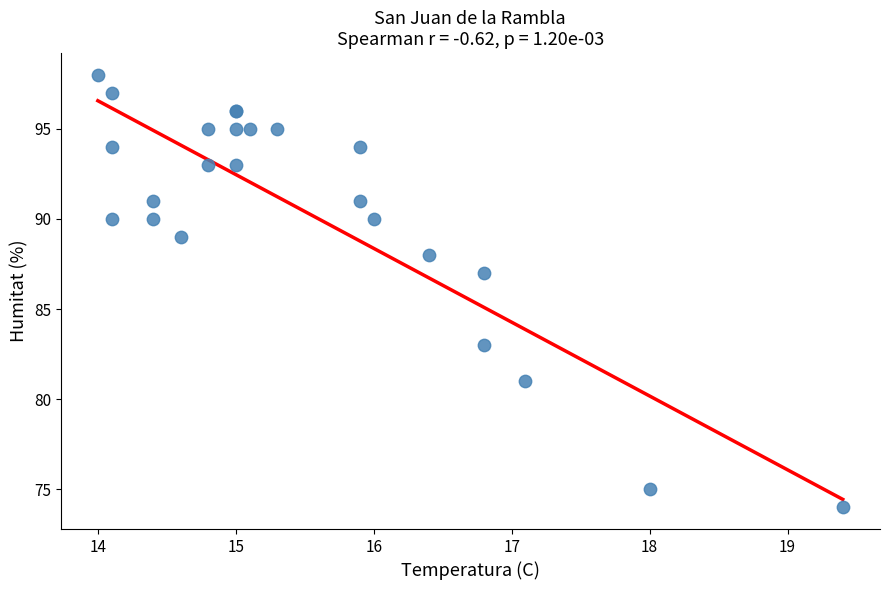

What Y value in the scatter plot is closest to 86?

87